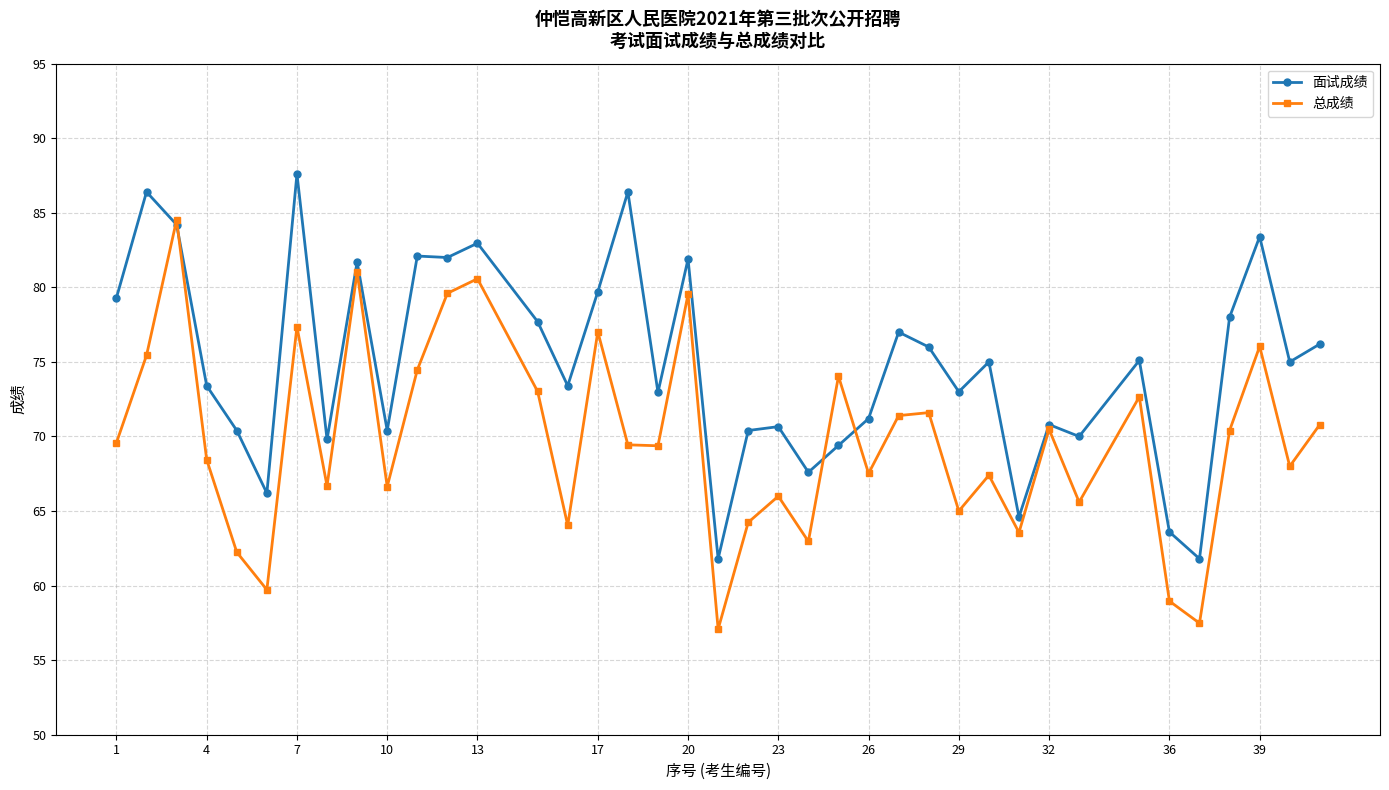

List the series in order of their peak value, lowest first.

总成绩, 面试成绩